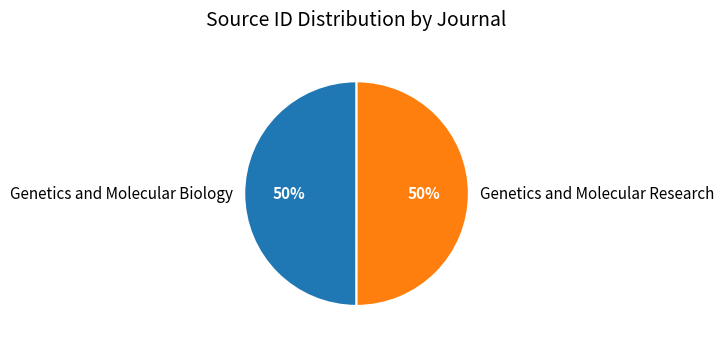

True or false: Genetics and Molecular Research accounts for 41% of the total.

False